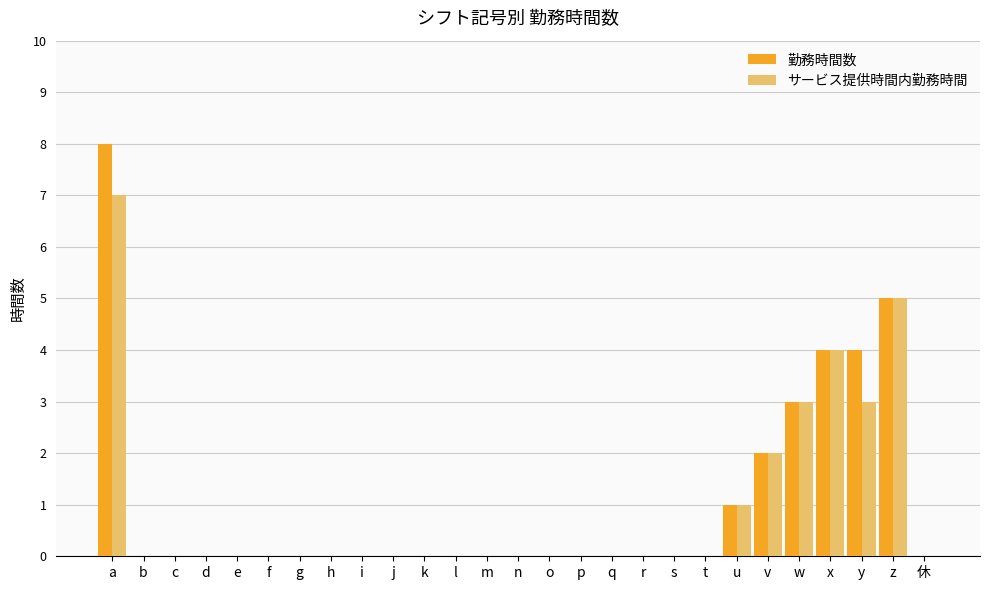

What is the total value across all series at y?

7